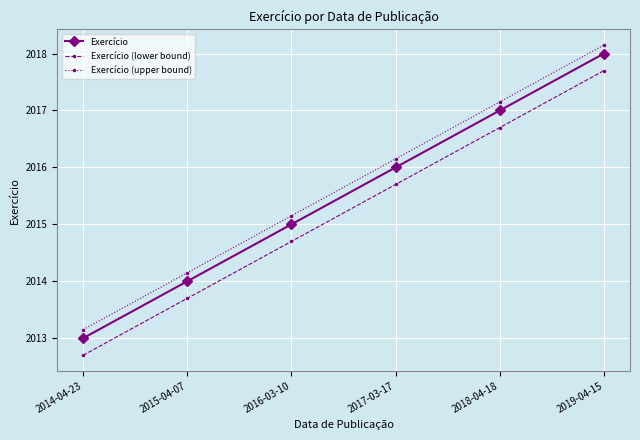

Where does the Exercício (lower bound) series first go above 2015?

2017-03-17